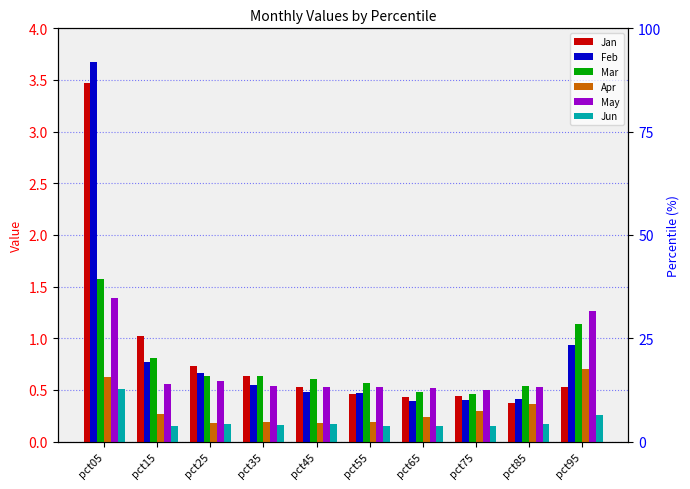

Between pct05 and pct15, which series saw the biggest shift?

Feb